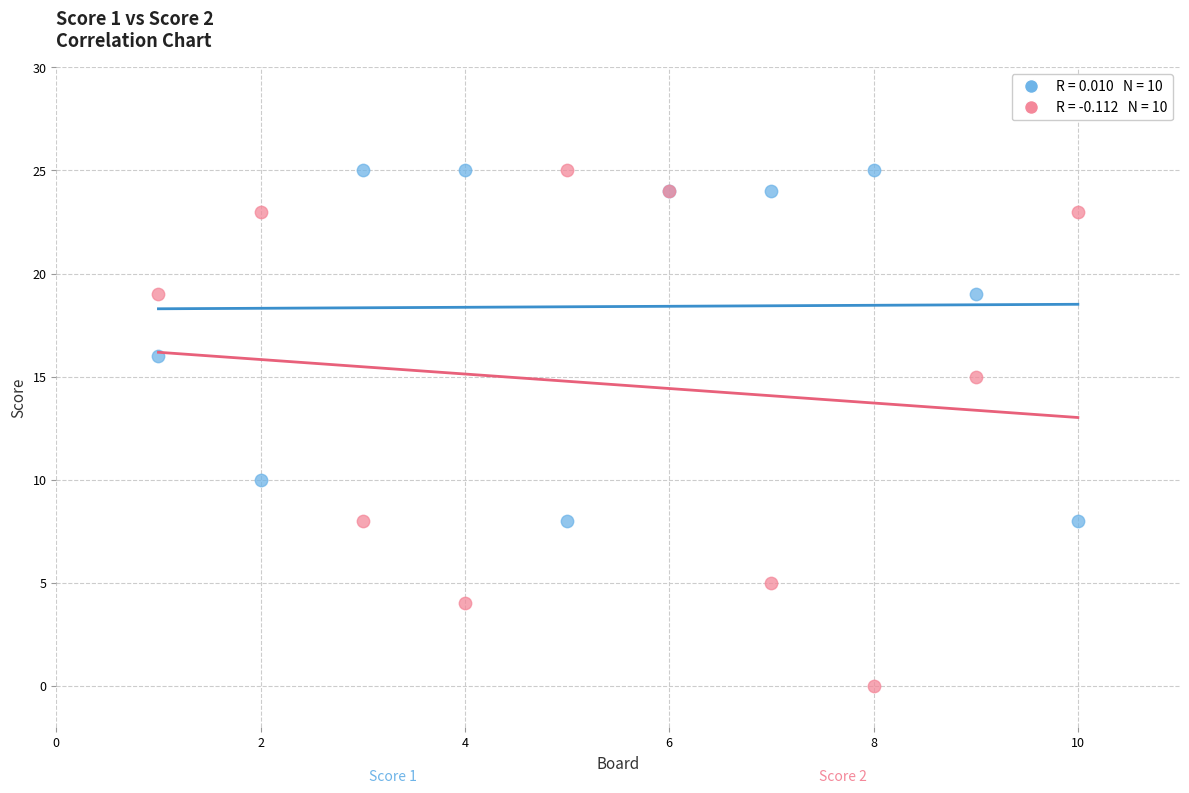

Across all series, what Y value is closest to 12?

10